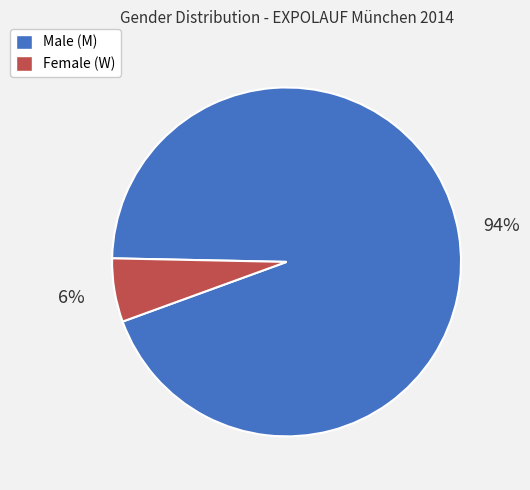

Between Female (W) and Male (M), which is larger?

Male (M)